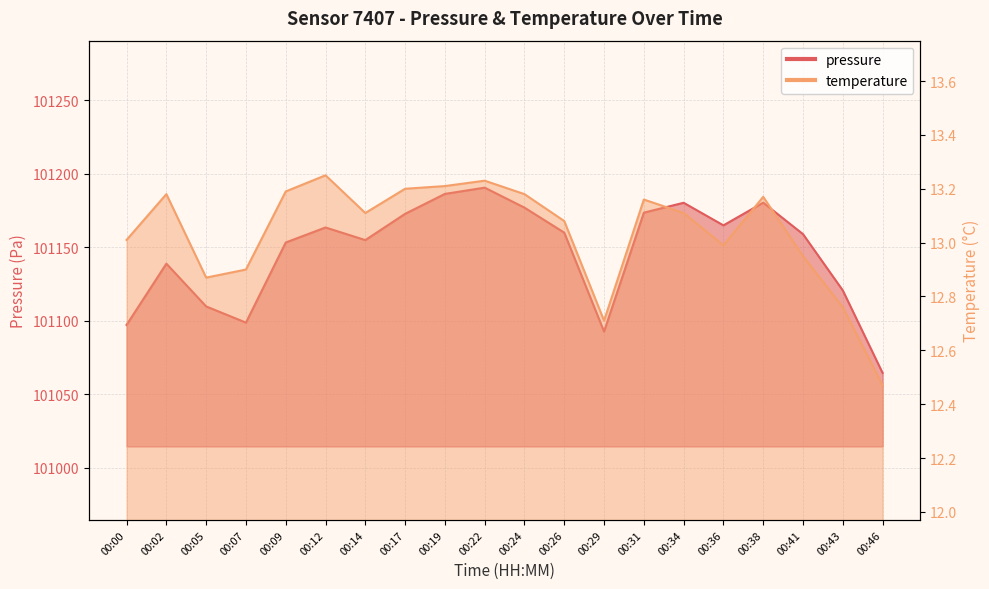

At which category is the sum across all series the highest?

00:22